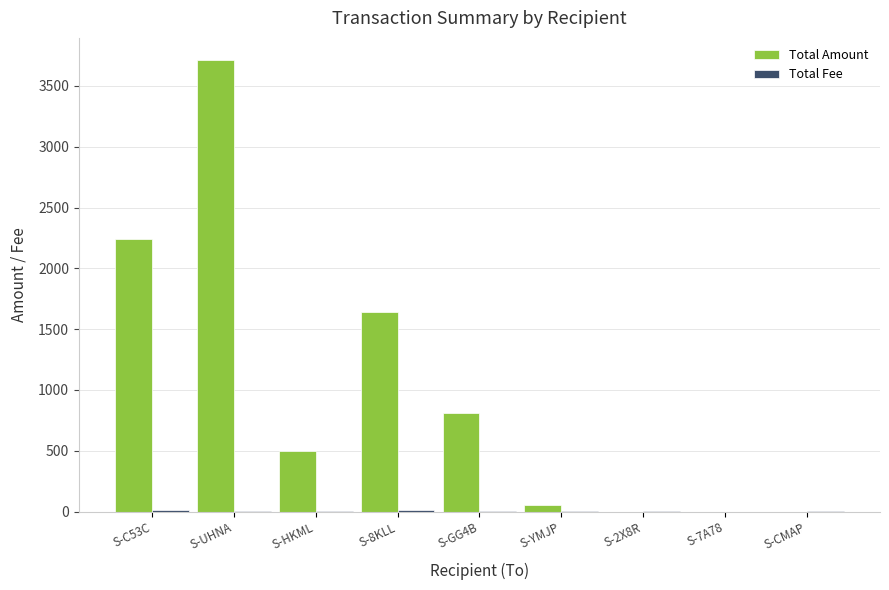

Which category has the highest value across all series?

S-UHNA